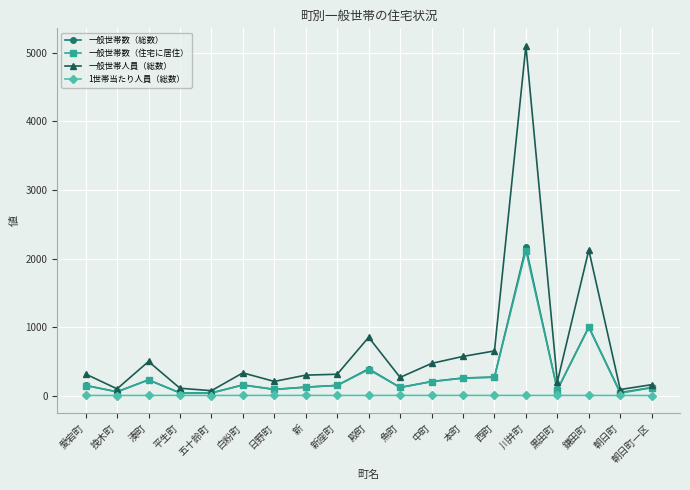

What is the minimum value shown in the chart?

1.4